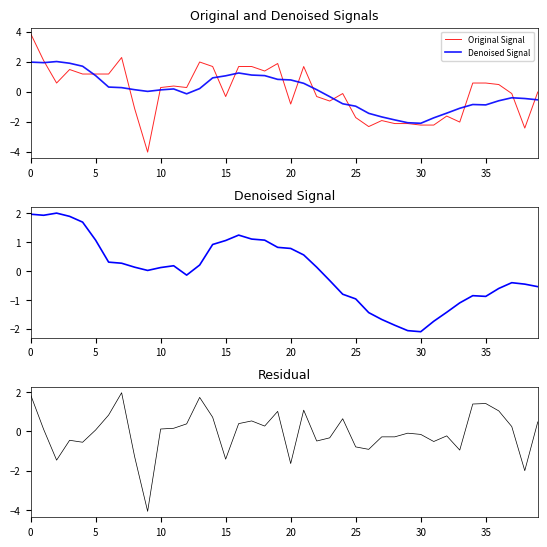

True or false: Residual and Original Signal cross at least once.

True